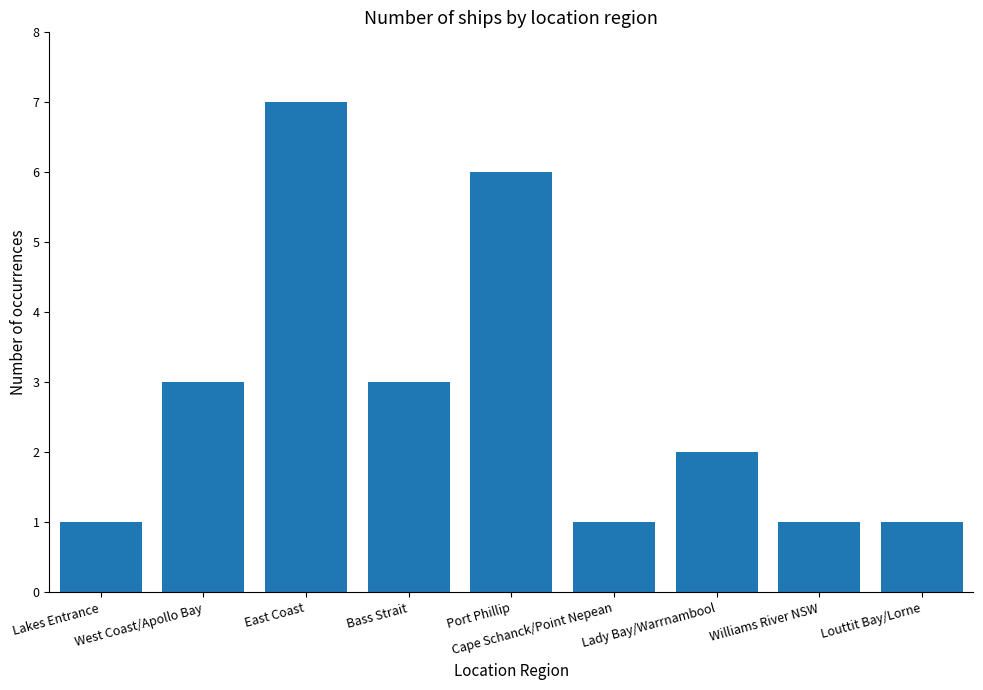

What is the sum of the values at Port Phillip and Cape Schanck/Point Nepean?

7